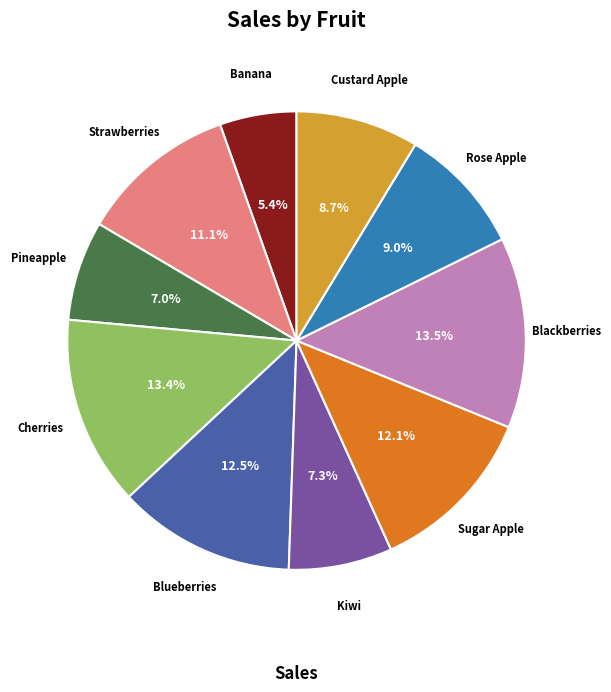

How much of the chart is everything except Banana?

94.6%